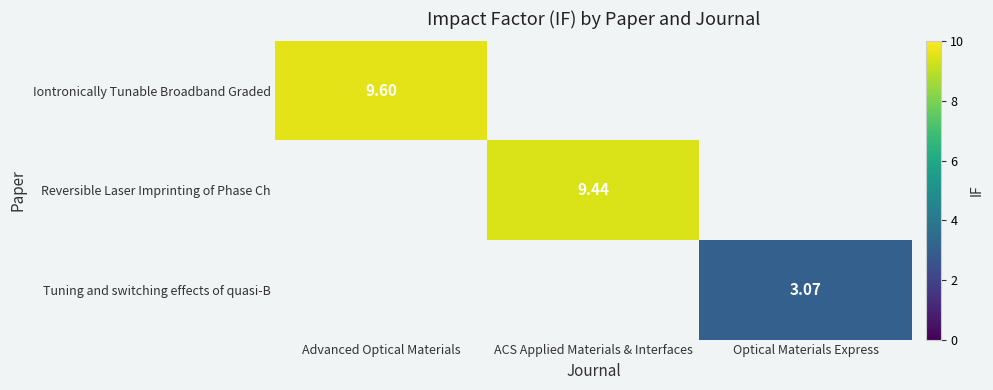

Which label corresponds to the largest value in the chart?

Advanced Optical Materials